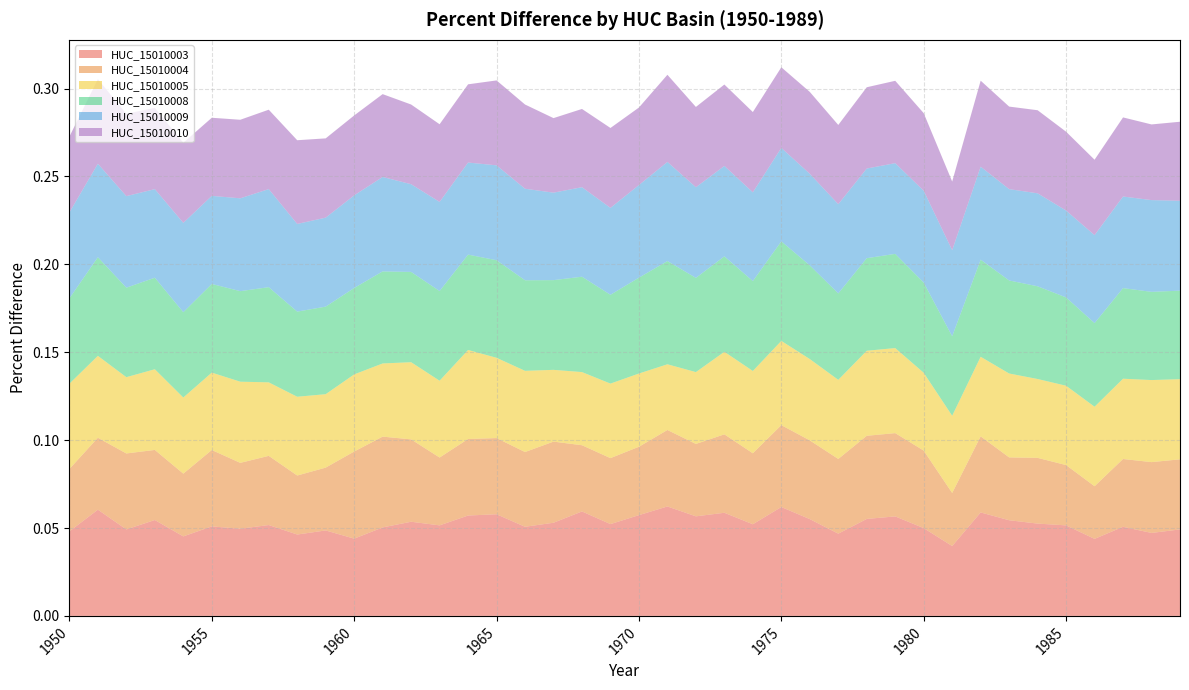

Reading left to right, extract all data points from this chart.

HUC_15010003: 1950=0.0	1951=0.1	1952=0.0	1953=0.1	1954=0.0	1955=0.1	1956=0.0	1957=0.1	1958=0.0	1959=0.0	1960=0.0	1961=0.1	1962=0.1	1963=0.1	1964=0.1	1965=0.1	1966=0.1	1967=0.1	1968=0.1	1969=0.1	1970=0.1	1971=0.1	1972=0.1	1973=0.1	1974=0.1	1975=0.1	1976=0.1	1977=0.0	1978=0.1	1979=0.1	1980=0.0	1981=0.0	1982=0.1	1983=0.1	1984=0.1	1985=0.1	1986=0.0	1987=0.1	1988=0.0	1989=0.0
HUC_15010004: 1950=0.0	1951=0.0	1952=0.0	1953=0.0	1954=0.0	1955=0.0	1956=0.0	1957=0.0	1958=0.0	1959=0.0	1960=0.0	1961=0.1	1962=0.0	1963=0.0	1964=0.0	1965=0.0	1966=0.0	1967=0.0	1968=0.0	1969=0.0	1970=0.0	1971=0.0	1972=0.0	1973=0.0	1974=0.0	1975=0.0	1976=0.0	1977=0.0	1978=0.0	1979=0.0	1980=0.0	1981=0.0	1982=0.0	1983=0.0	1984=0.0	1985=0.0	1986=0.0	1987=0.0	1988=0.0	1989=0.0
HUC_15010005: 1950=0.0	1951=0.0	1952=0.0	1953=0.0	1954=0.0	1955=0.0	1956=0.0	1957=0.0	1958=0.0	1959=0.0	1960=0.0	1961=0.0	1962=0.0	1963=0.0	1964=0.1	1965=0.0	1966=0.0	1967=0.0	1968=0.0	1969=0.0	1970=0.0	1971=0.0	1972=0.0	1973=0.0	1974=0.0	1975=0.0	1976=0.0	1977=0.0	1978=0.0	1979=0.0	1980=0.0	1981=0.0	1982=0.0	1983=0.0	1984=0.0	1985=0.0	1986=0.0	1987=0.0	1988=0.0	1989=0.0
HUC_15010008: 1950=0.0	1951=0.1	1952=0.1	1953=0.1	1954=0.0	1955=0.1	1956=0.1	1957=0.1	1958=0.0	1959=0.0	1960=0.0	1961=0.1	1962=0.1	1963=0.1	1964=0.1	1965=0.1	1966=0.1	1967=0.1	1968=0.1	1969=0.1	1970=0.1	1971=0.1	1972=0.1	1973=0.1	1974=0.1	1975=0.1	1976=0.1	1977=0.0	1978=0.1	1979=0.1	1980=0.1	1981=0.0	1982=0.1	1983=0.1	1984=0.1	1985=0.1	1986=0.0	1987=0.1	1988=0.1	1989=0.1
HUC_15010009: 1950=0.0	1951=0.1	1952=0.1	1953=0.1	1954=0.1	1955=0.1	1956=0.1	1957=0.1	1958=0.0	1959=0.1	1960=0.1	1961=0.1	1962=0.0	1963=0.1	1964=0.1	1965=0.1	1966=0.1	1967=0.0	1968=0.1	1969=0.0	1970=0.1	1971=0.1	1972=0.1	1973=0.1	1974=0.1	1975=0.1	1976=0.1	1977=0.1	1978=0.1	1979=0.1	1980=0.1	1981=0.0	1982=0.1	1983=0.1	1984=0.1	1985=0.0	1986=0.1	1987=0.1	1988=0.1	1989=0.1
HUC_15010010: 1950=0.0	1951=0.0	1952=0.0	1953=0.0	1954=0.0	1955=0.0	1956=0.0	1957=0.0	1958=0.0	1959=0.0	1960=0.0	1961=0.0	1962=0.0	1963=0.0	1964=0.0	1965=0.0	1966=0.0	1967=0.0	1968=0.0	1969=0.0	1970=0.0	1971=0.0	1972=0.0	1973=0.0	1974=0.0	1975=0.0	1976=0.0	1977=0.0	1978=0.0	1979=0.0	1980=0.0	1981=0.0	1982=0.0	1983=0.0	1984=0.0	1985=0.0	1986=0.0	1987=0.0	1988=0.0	1989=0.0